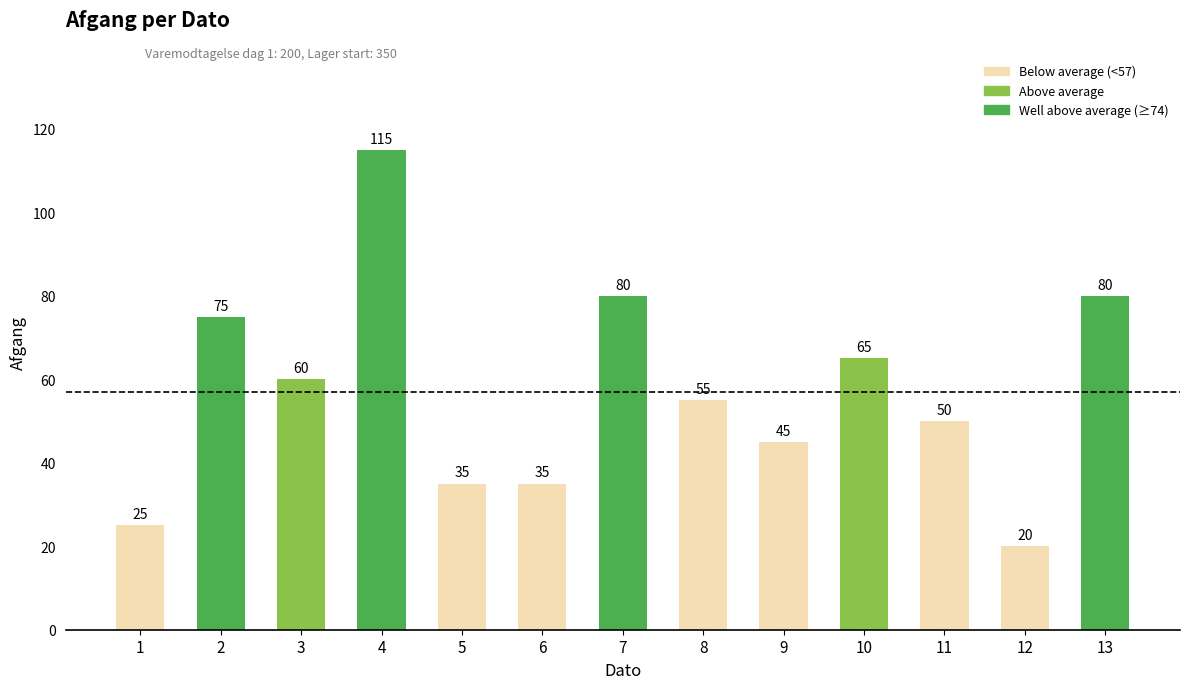

True or false: the data shows 87 at 8.

False